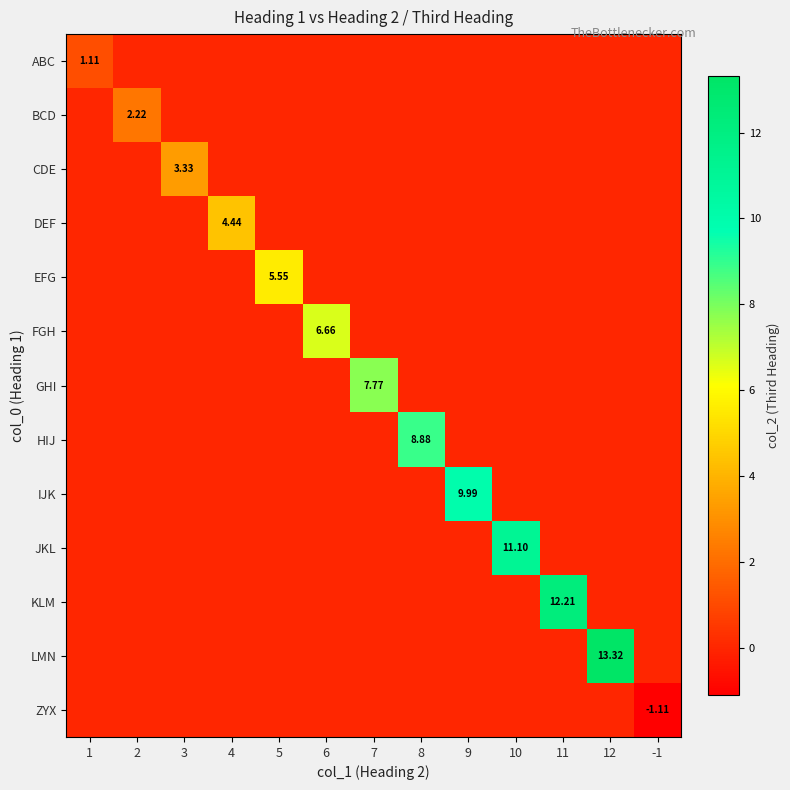

What is the greatest value displayed?

13.3